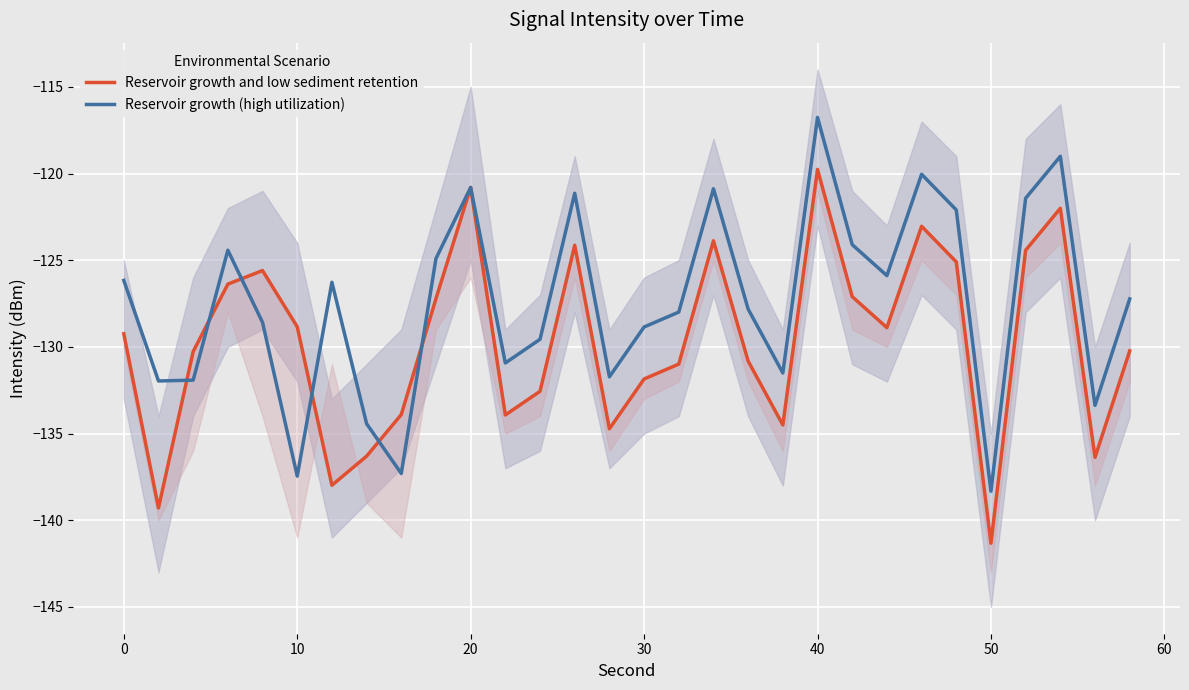

The value of Reservoir growth (high utilization) at 50 is -138.3. True or false?

True